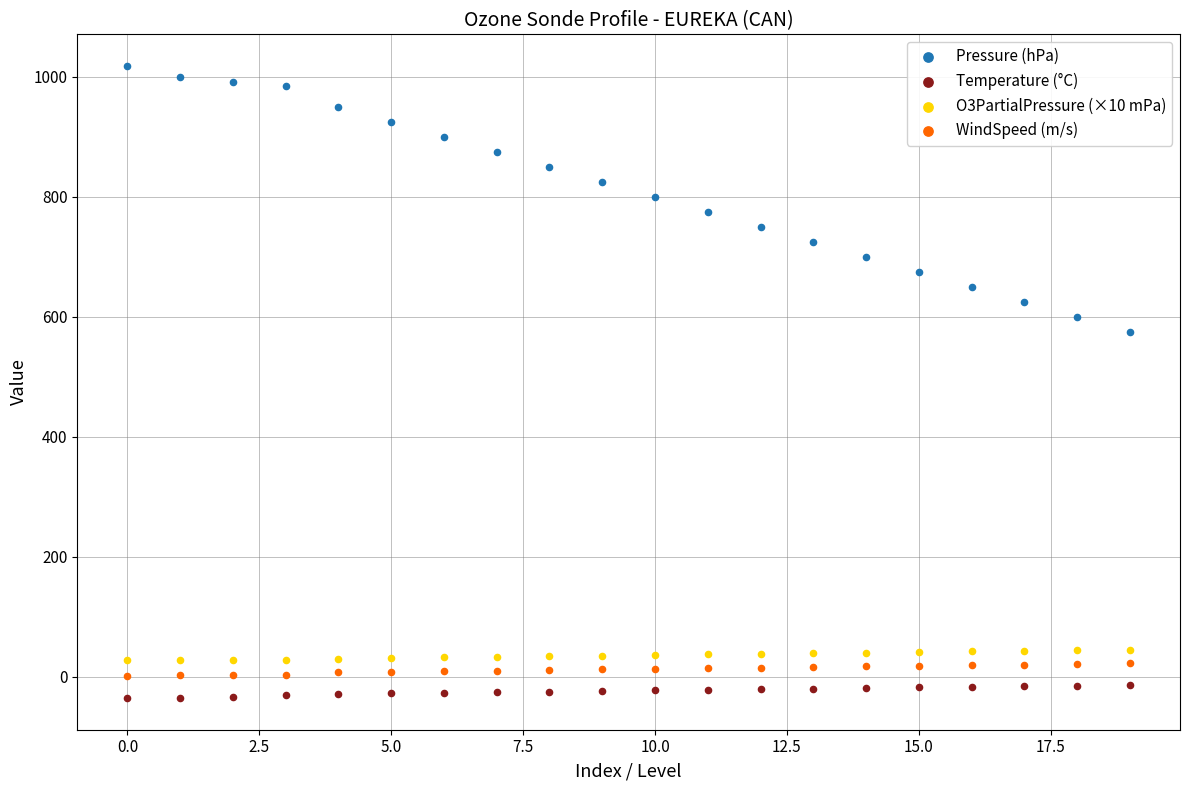

Which series has the largest Y range (max minus min)?

Pressure (hPa)